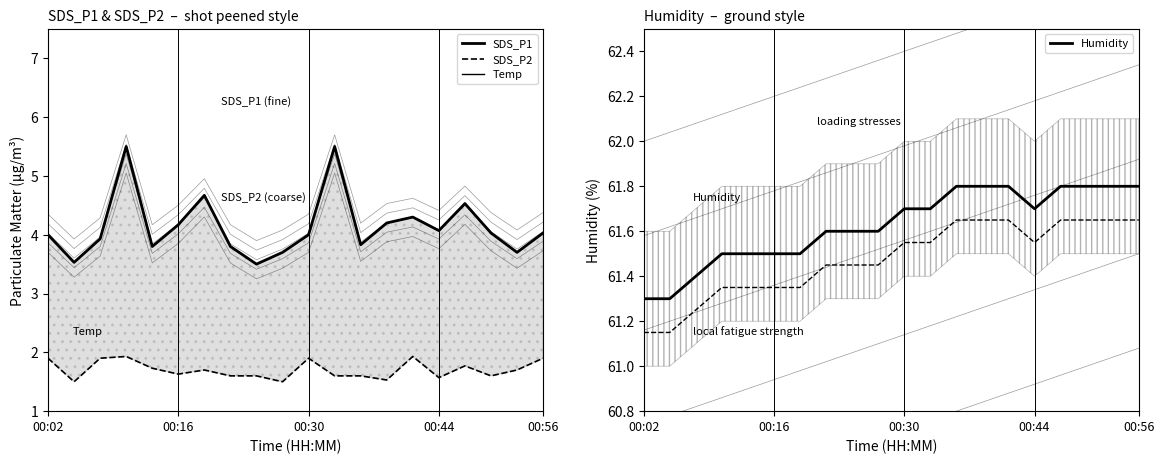

True or false: SDS_P2 and Humidity intersect in this chart.

False